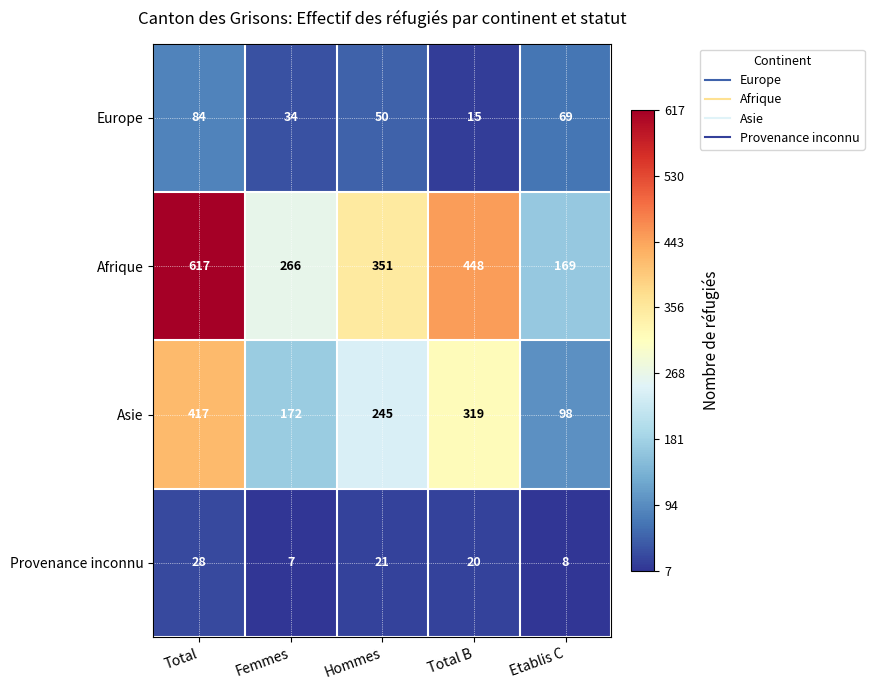

Reading left to right, list all the values displayed in this chart.

Europe: 84	34	50	15	69
Afrique: 617	266	351	448	169
Asie: 417	172	245	319	98
Provenance inconnu: 28	7	21	20	8